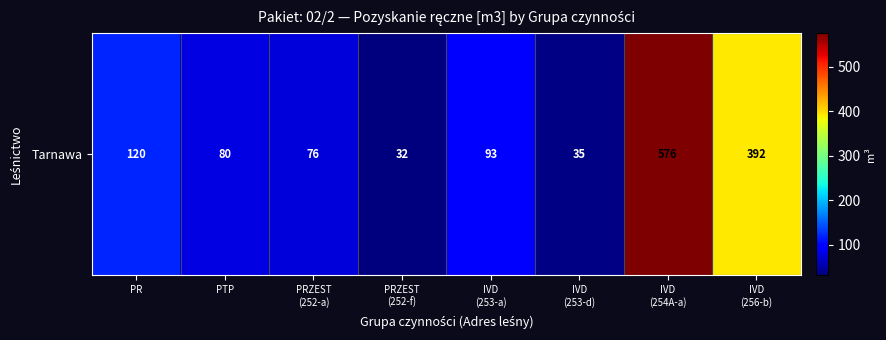

The chart shows a value of 392 at IVD
(256-b). True or false?

True